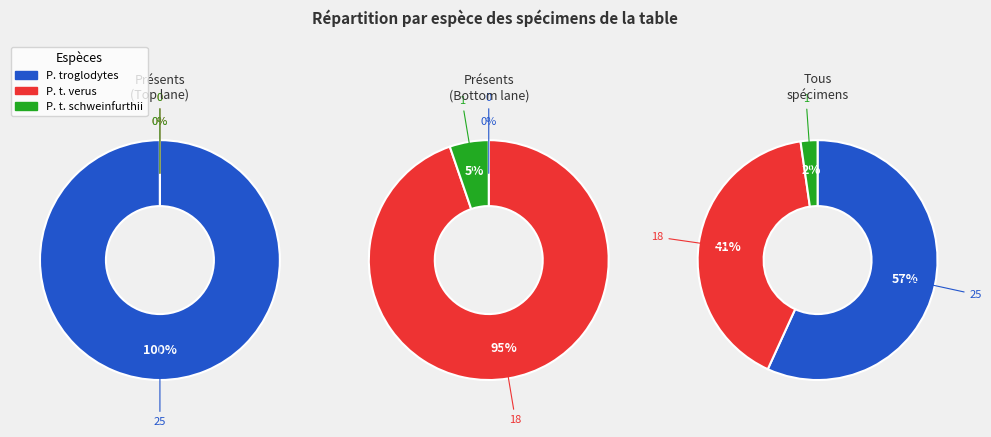

To the nearest percent, what percentage of the pie is P. t. schweinfurthii?

2%